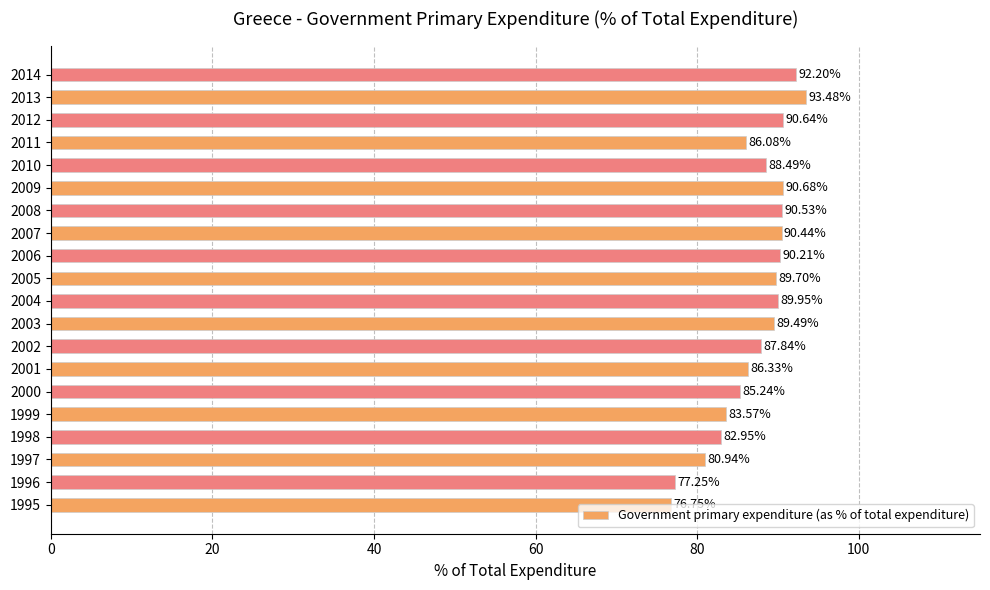

How many values are below 89?

10